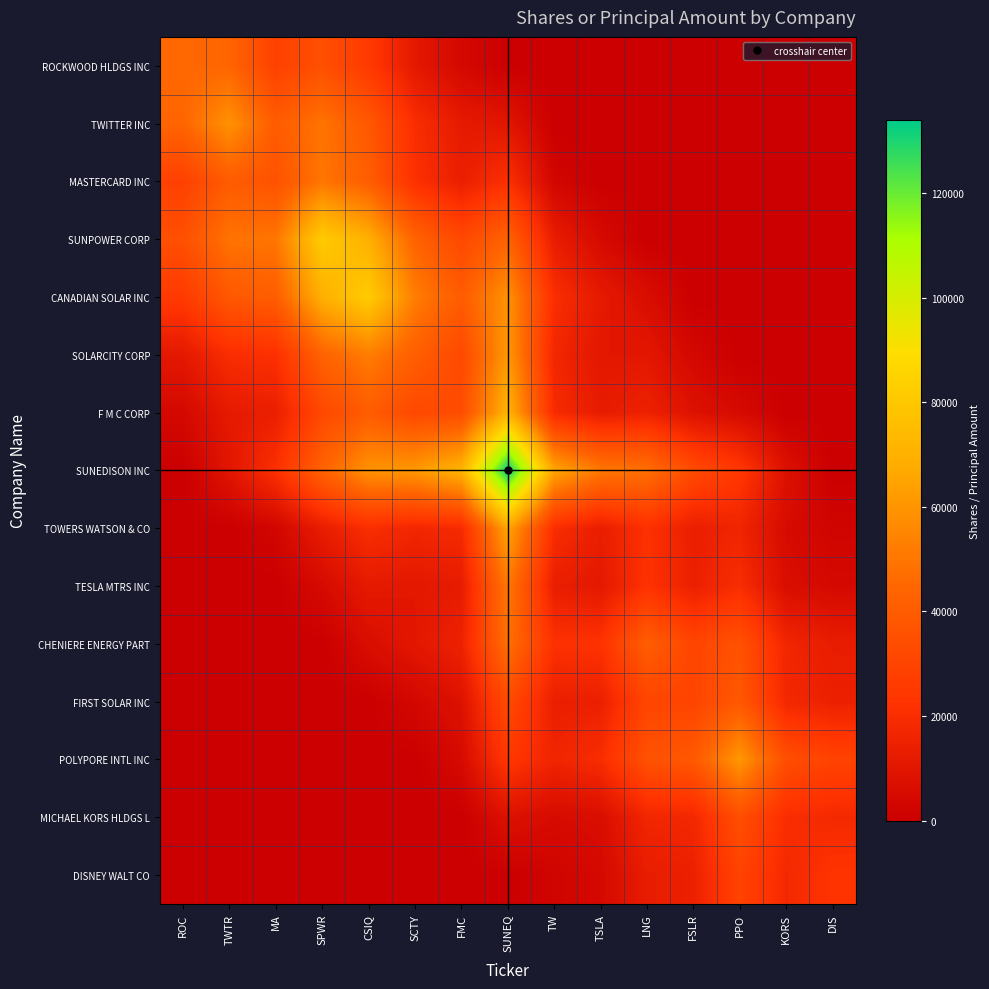

At which category is the sum across all series the highest?

SUNEQ